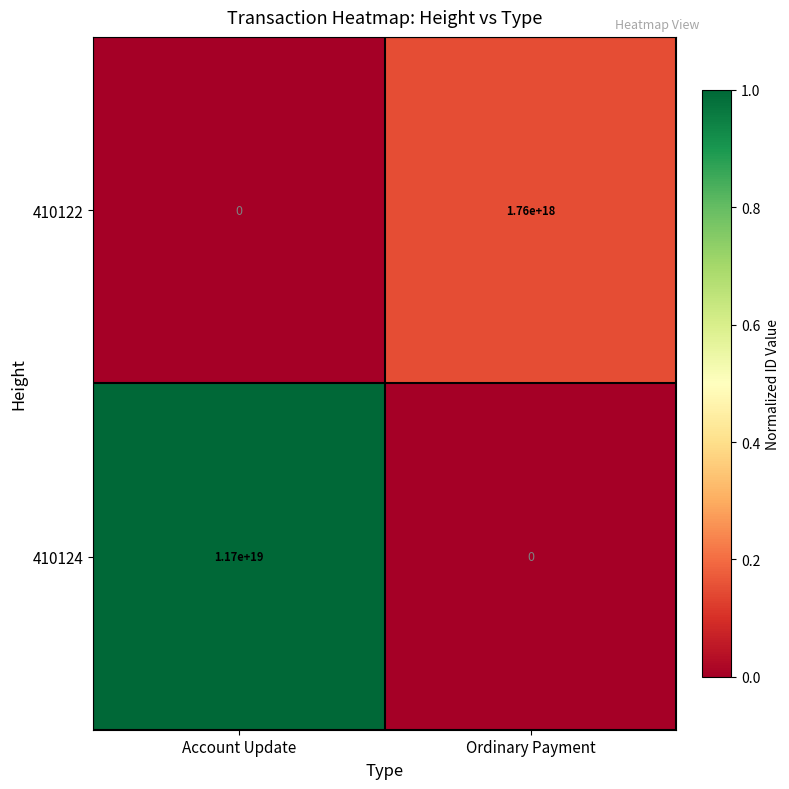

At which category does the chart reach its peak across all series?

Account Update